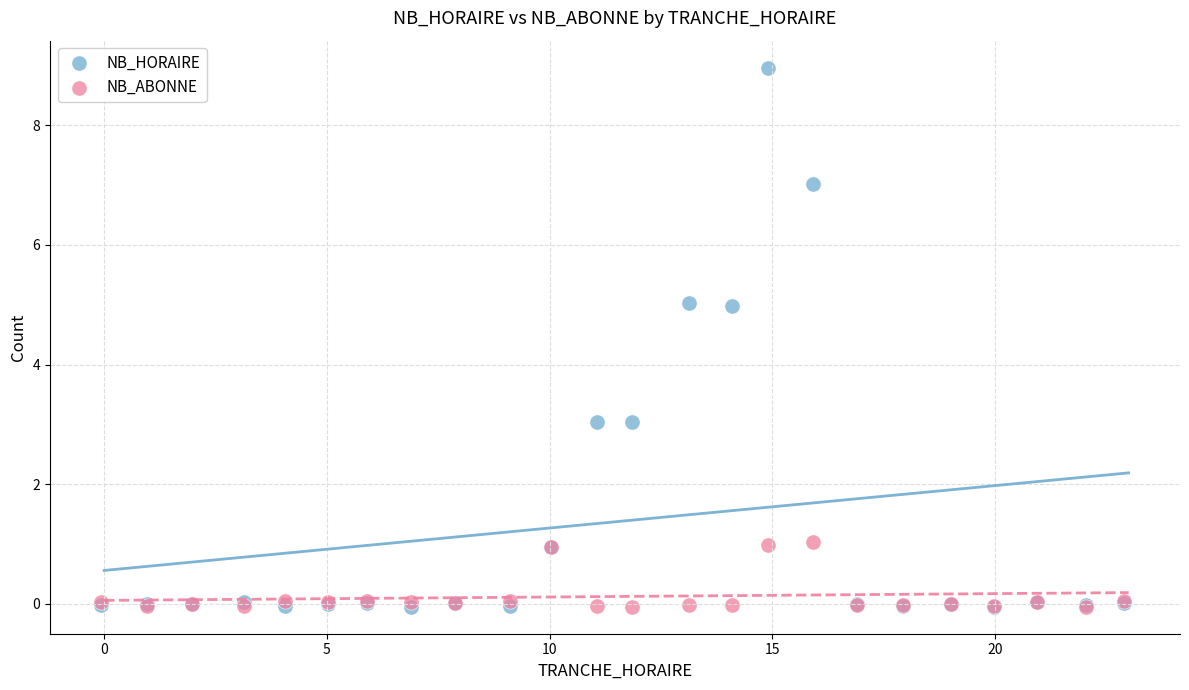

What are all the series names shown in the legend?

NB_HORAIRE, NB_ABONNE